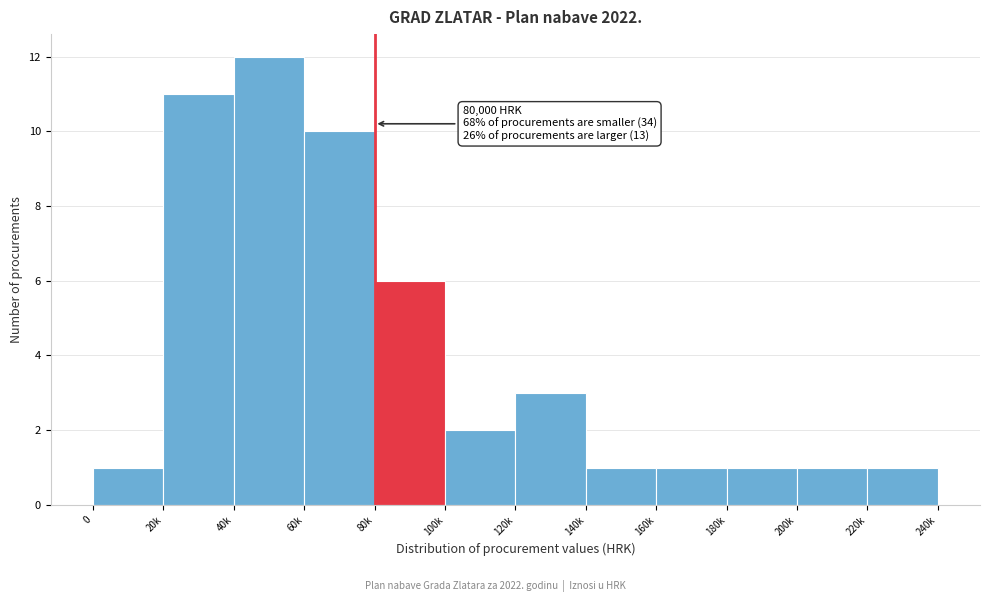

Reading left to right, list all the values displayed in this chart.

0=1	20k=11	40k=12	60k=10	80k=6	100k=2	120k=3	140k=1	160k=1	180k=1	200k=1	220k=1